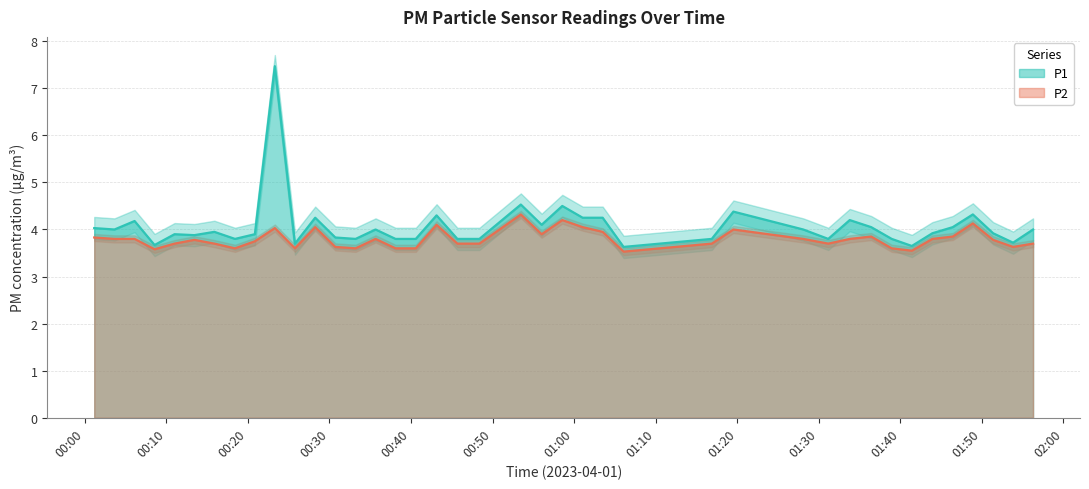

Reading left to right, list all the values displayed in this chart.

P1: 2023-04-01T00:01:09=4.0	2023-04-01T00:03:38=4.0	2023-04-01T00:06:06=4.2	2023-04-01T00:08:33=3.7	2023-04-01T00:11:00=3.9	2023-04-01T00:13:26=3.9	2023-04-01T00:15:53=4.0	2023-04-01T00:18:25=3.8	2023-04-01T00:20:51=3.9	2023-04-01T00:23:18=7.5	2023-04-01T00:25:46=3.7	2023-04-01T00:28:15=4.2	2023-04-01T00:30:43=3.8	2023-04-01T00:33:12=3.8	2023-04-01T00:35:39=4.0	2023-04-01T00:38:06=3.8	2023-04-01T00:40:35=3.8	2023-04-01T00:43:08=4.3	2023-04-01T00:45:41=3.8	2023-04-01T00:48:23=3.8	2023-04-01T00:53:28=4.5	2023-04-01T00:56:01=4.1	2023-04-01T00:58:33=4.5	2023-04-01T01:01:03=4.2	2023-04-01T01:03:30=4.2	2023-04-01T01:06:04=3.6	2023-04-01T01:16:53=3.8	2023-04-01T01:19:32=4.4	2023-04-01T01:28:06=4.0	2023-04-01T01:31:10=3.8	2023-04-01T01:33:48=4.2	2023-04-01T01:36:26=4.0	2023-04-01T01:38:57=3.8	2023-04-01T01:41:25=3.6	2023-04-01T01:43:56=3.9	2023-04-01T01:46:26=4.0	2023-04-01T01:48:54=4.3	2023-04-01T01:51:23=3.9	2023-04-01T01:53:50=3.7	2023-04-01T01:56:17=4.0
P2: 2023-04-01T00:01:09=3.8	2023-04-01T00:03:38=3.8	2023-04-01T00:06:06=3.8	2023-04-01T00:08:33=3.6	2023-04-01T00:11:00=3.7	2023-04-01T00:13:26=3.8	2023-04-01T00:15:53=3.7	2023-04-01T00:18:25=3.6	2023-04-01T00:20:51=3.8	2023-04-01T00:23:18=4.0	2023-04-01T00:25:46=3.6	2023-04-01T00:28:15=4.0	2023-04-01T00:30:43=3.6	2023-04-01T00:33:12=3.6	2023-04-01T00:35:39=3.8	2023-04-01T00:38:06=3.6	2023-04-01T00:40:35=3.6	2023-04-01T00:43:08=4.1	2023-04-01T00:45:41=3.7	2023-04-01T00:48:23=3.7	2023-04-01T00:53:28=4.3	2023-04-01T00:56:01=3.9	2023-04-01T00:58:33=4.2	2023-04-01T01:01:03=4.0	2023-04-01T01:03:30=4.0	2023-04-01T01:06:04=3.5	2023-04-01T01:16:53=3.7	2023-04-01T01:19:32=4.0	2023-04-01T01:28:06=3.8	2023-04-01T01:31:10=3.7	2023-04-01T01:33:48=3.8	2023-04-01T01:36:26=3.9	2023-04-01T01:38:57=3.6	2023-04-01T01:41:25=3.5	2023-04-01T01:43:56=3.8	2023-04-01T01:46:26=3.9	2023-04-01T01:48:54=4.1	2023-04-01T01:51:23=3.8	2023-04-01T01:53:50=3.6	2023-04-01T01:56:17=3.7